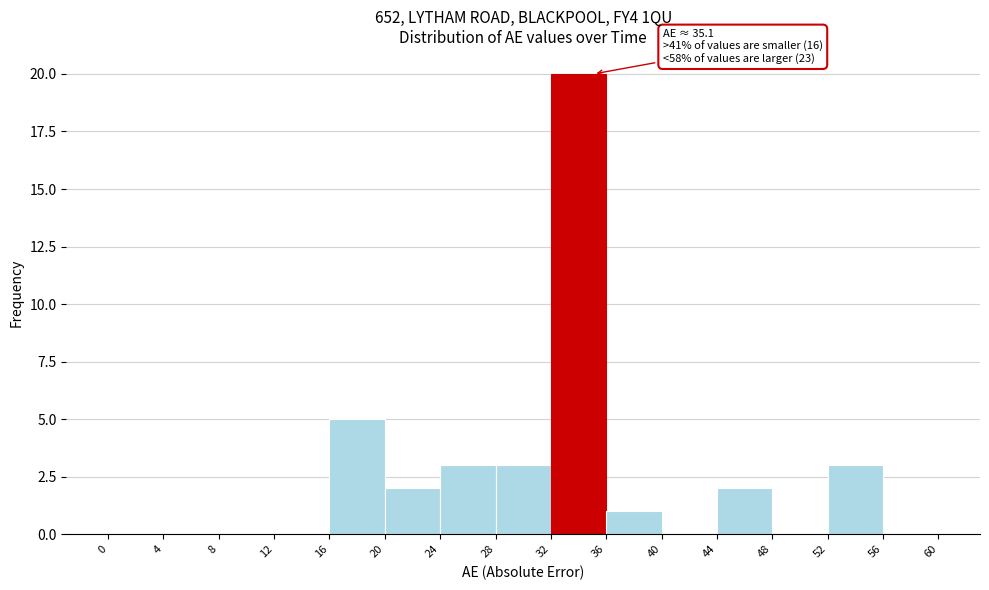

Which range on the x-axis has the tallest bar?

32 to 36